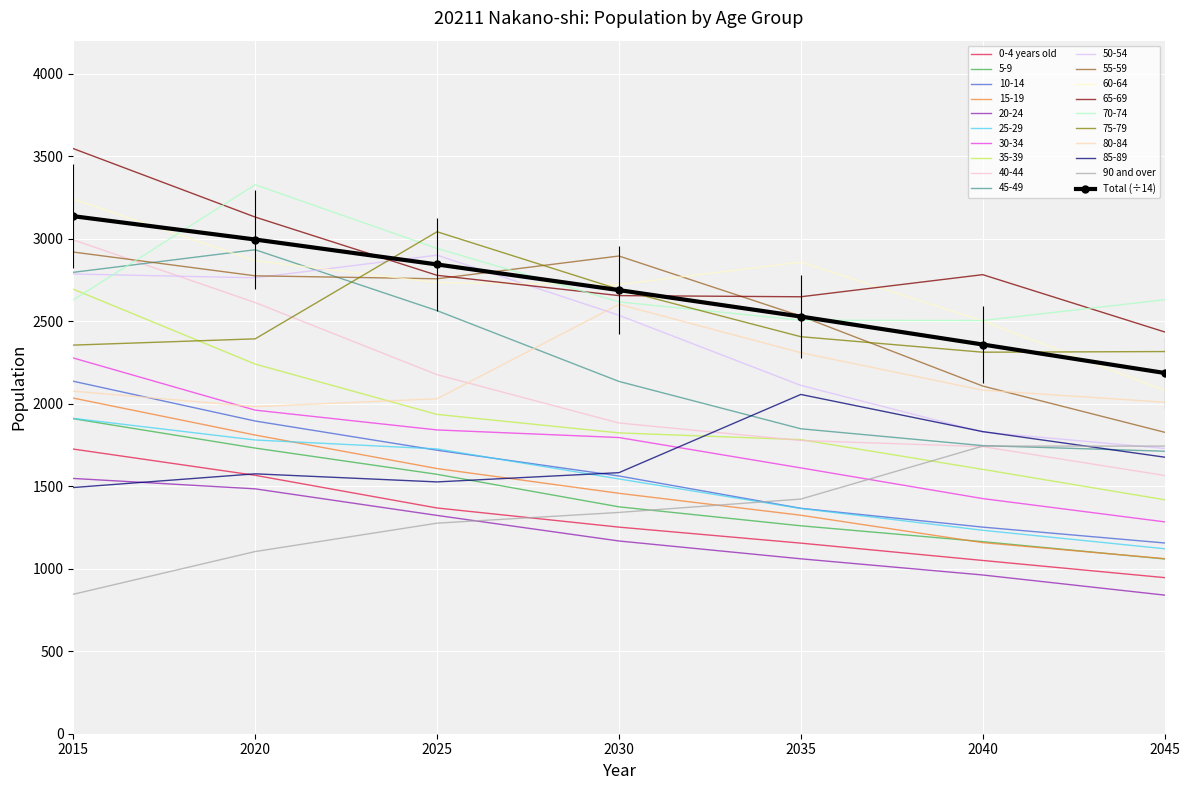

What is the total value across all series at 2040?

35380.7